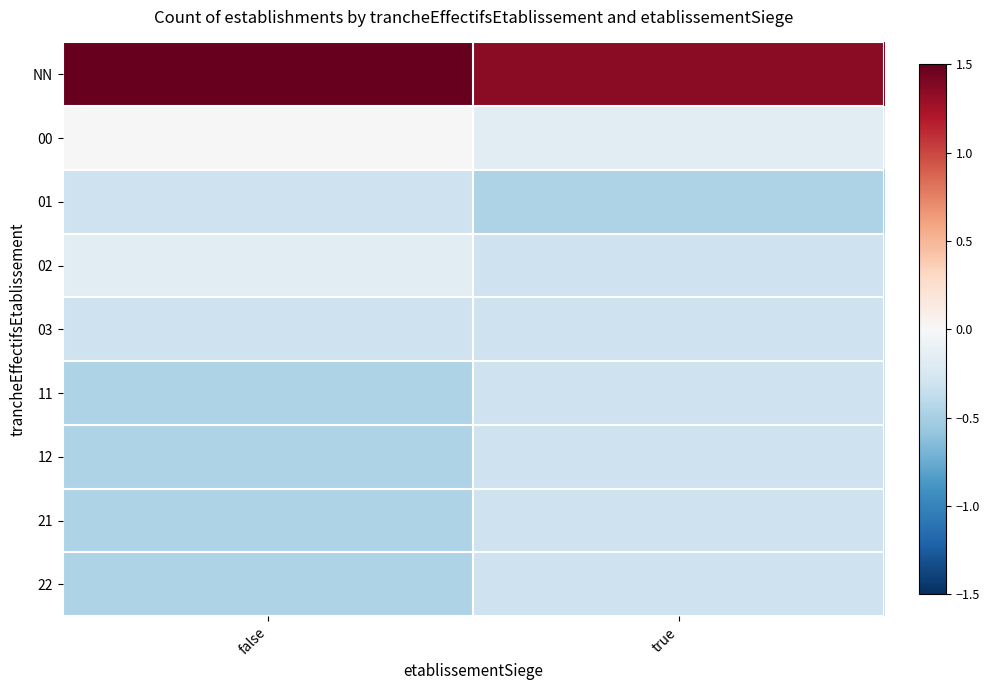

Reading right to left, what are all the values shown in this chart?

NN: true=1.4	false=3.8
00: true=-0.2	false=-0.0
01: true=-0.5	false=-0.3
02: true=-0.3	false=-0.2
03: true=-0.3	false=-0.3
11: true=-0.3	false=-0.5
12: true=-0.3	false=-0.5
21: true=-0.3	false=-0.5
22: true=-0.3	false=-0.5